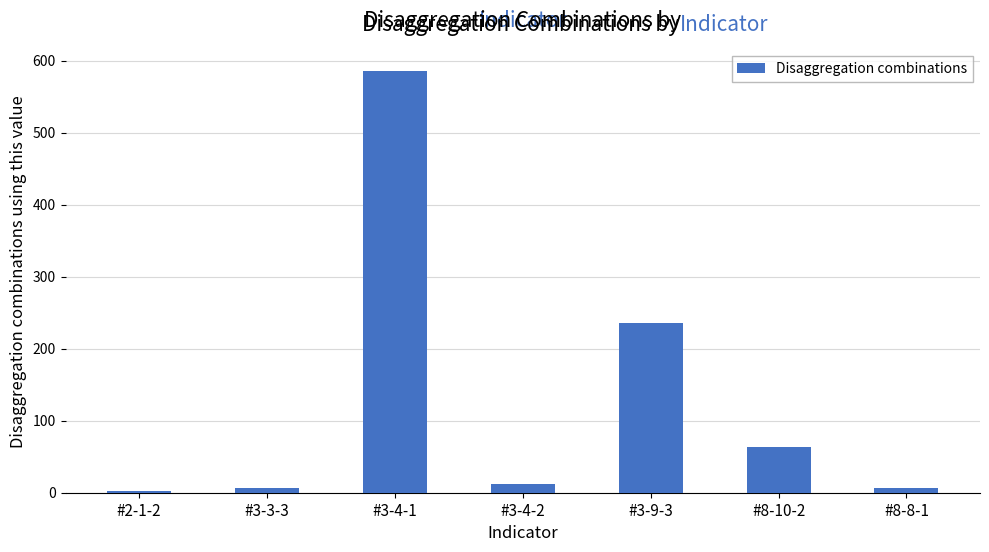

Which category has the highest value across all series?

#3-4-1